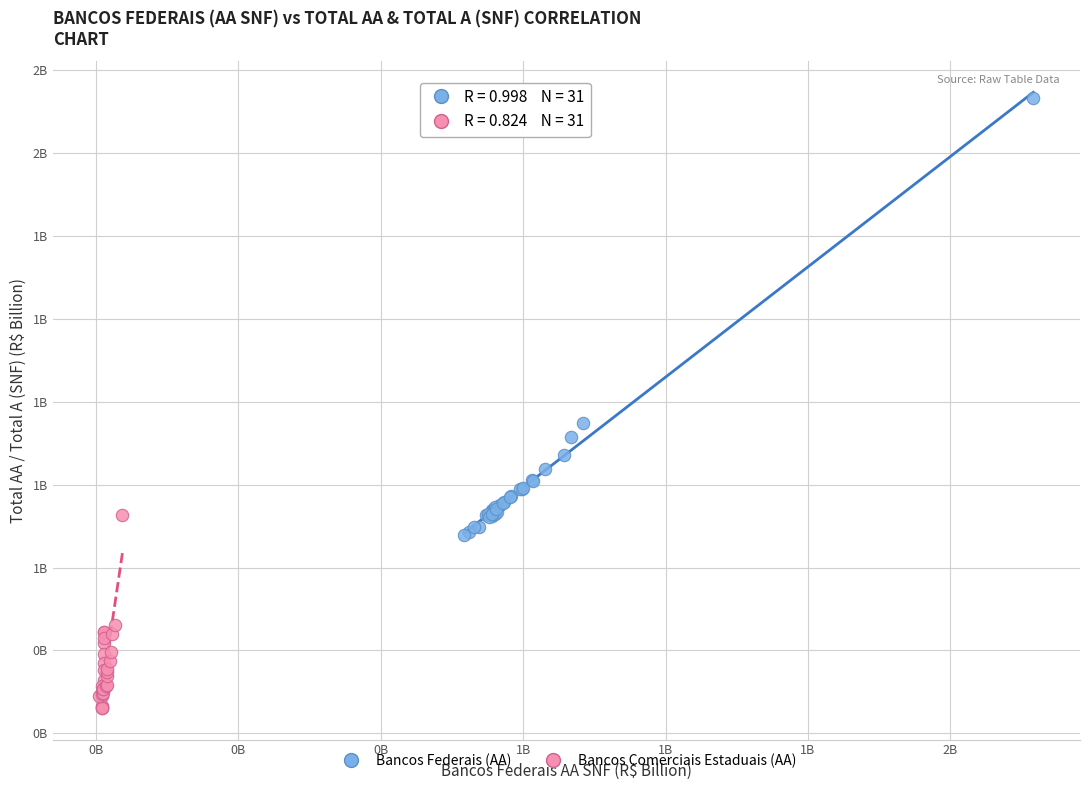

Which series contains the highest Y value?

Bancos Federais (AA)